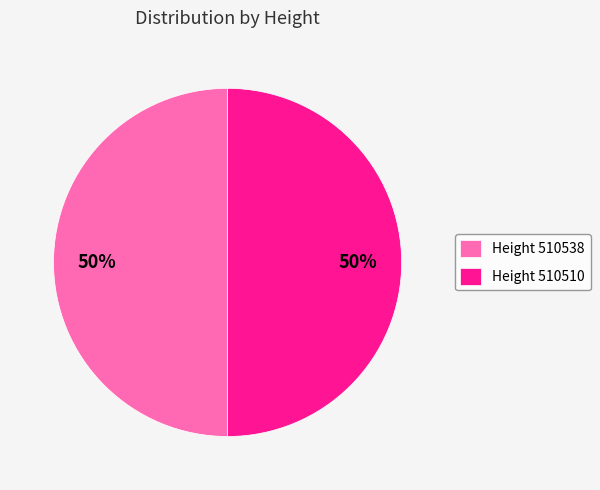

Count the number of slices in the pie.

2